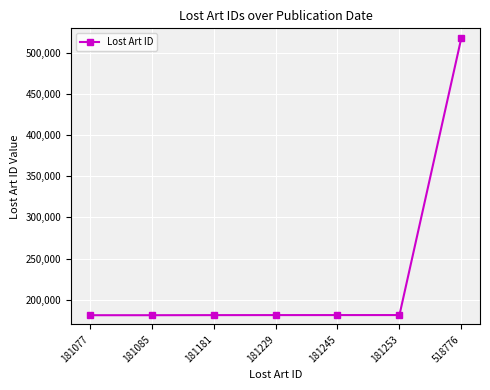

True or false: there are more than 2 points higher than both neighbors.

False